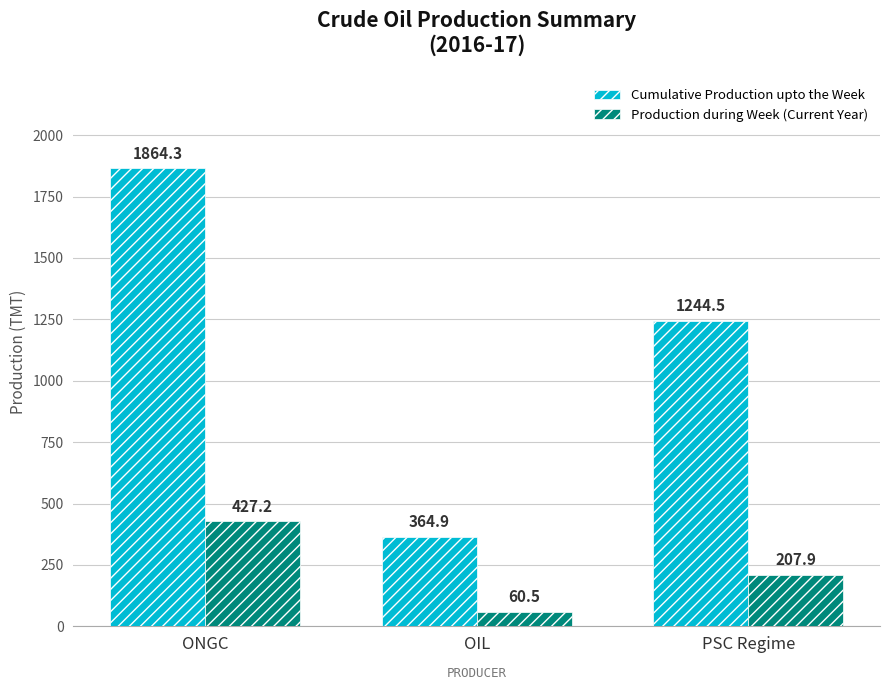

What is the difference between the second highest and minimum values in the Cumulative Production upto the Week series?

879.6